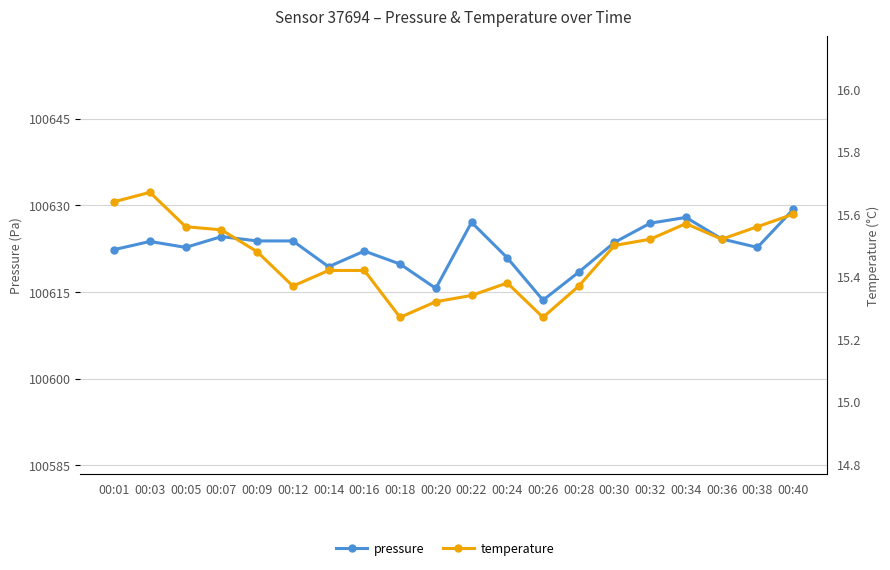

True or false: temperature and pressure intersect in this chart.

False